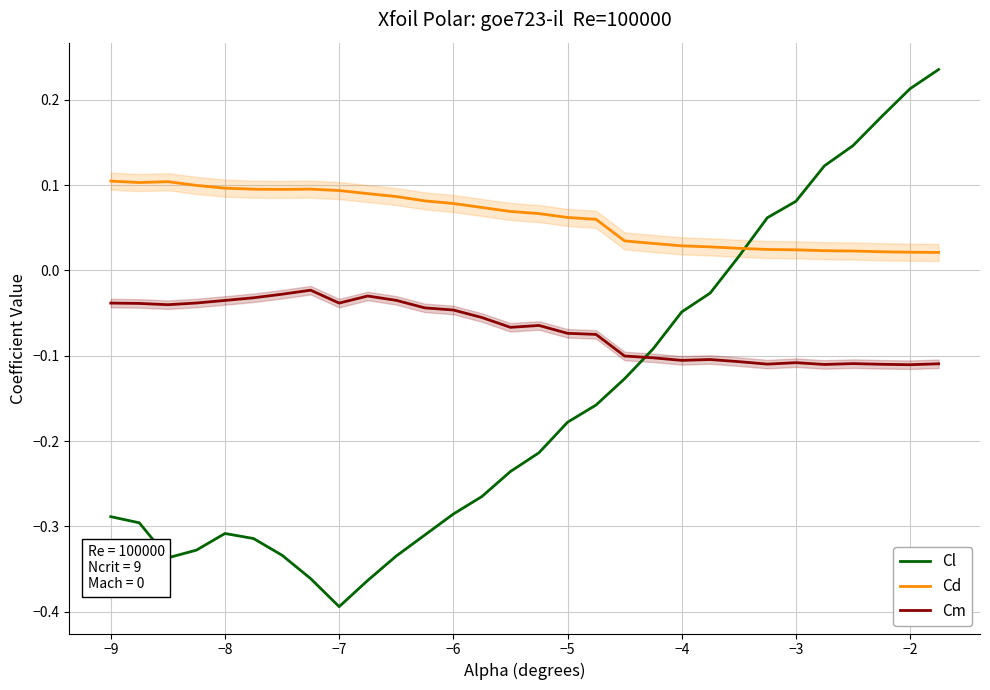

Which series has the largest total across all categories?

Cd